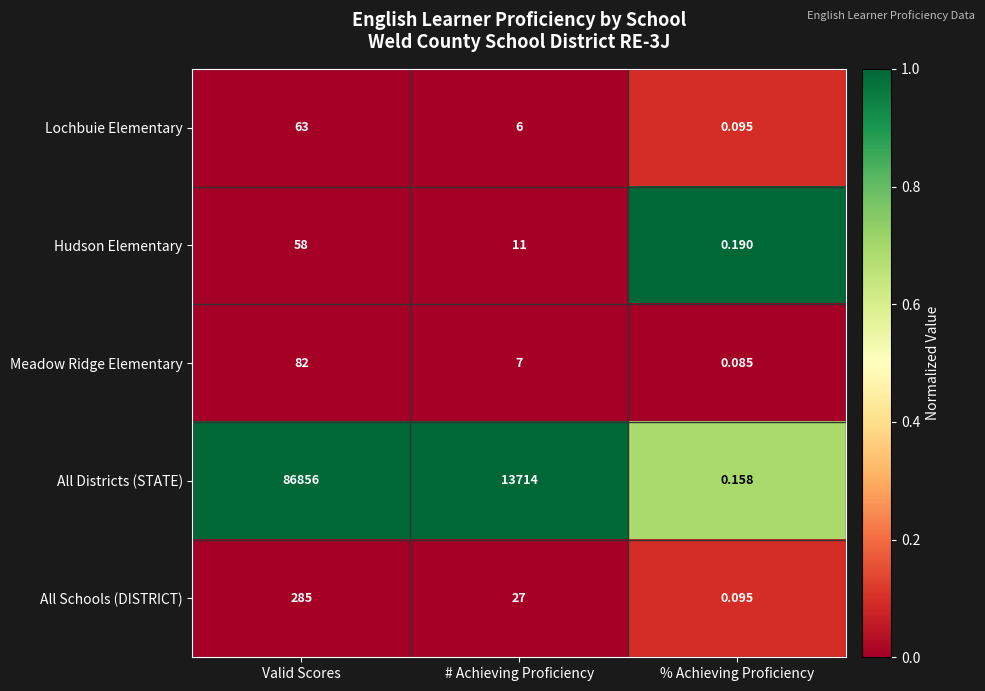

Where does the Hudson Elementary series first go above 11?

Valid Scores